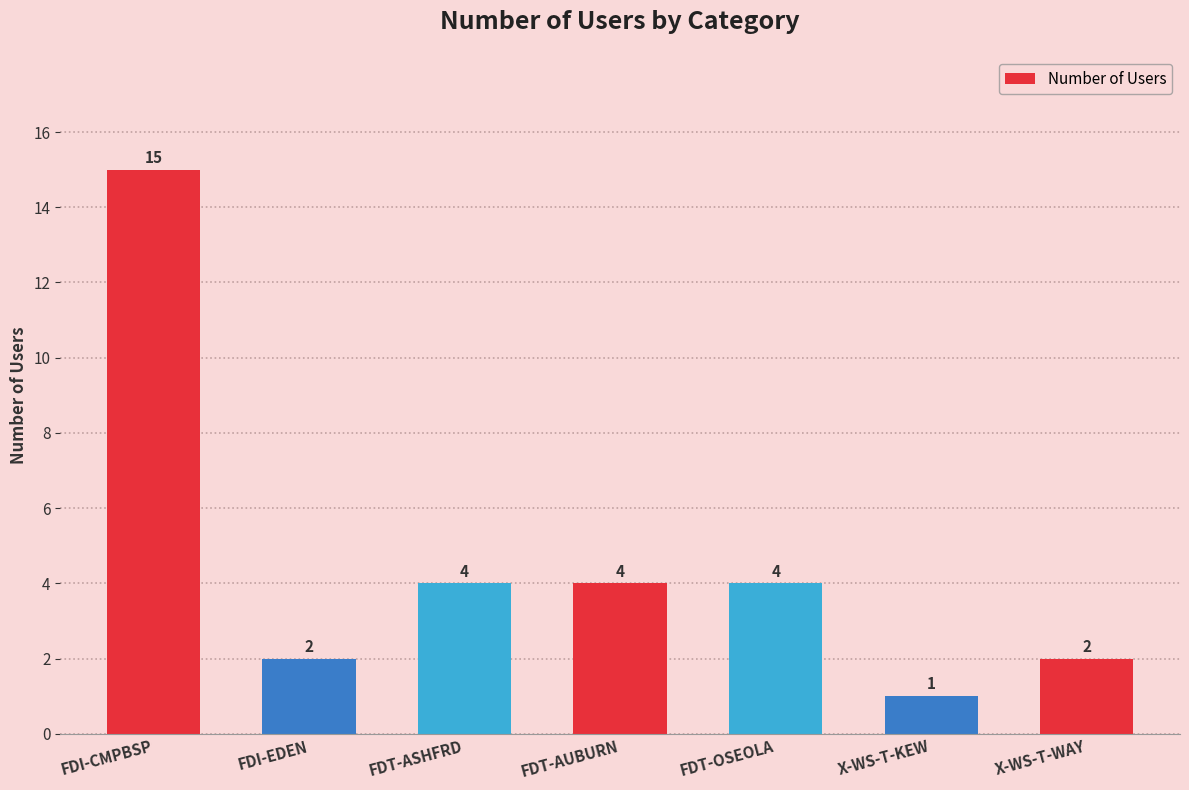

What is the change in value from FDT-AUBURN to X-WS-T-KEW?

-3